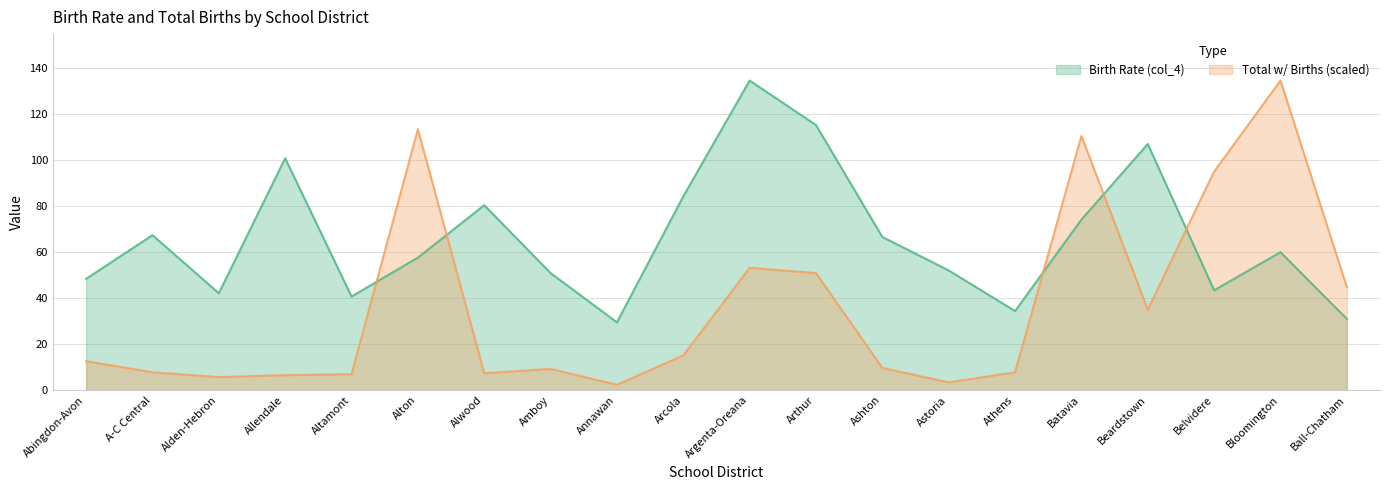

Does the chart display data point markers on the line(s)?

No